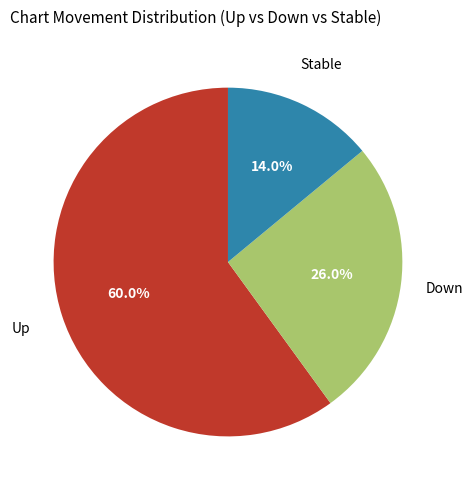

Is there a majority slice in this chart?

Yes